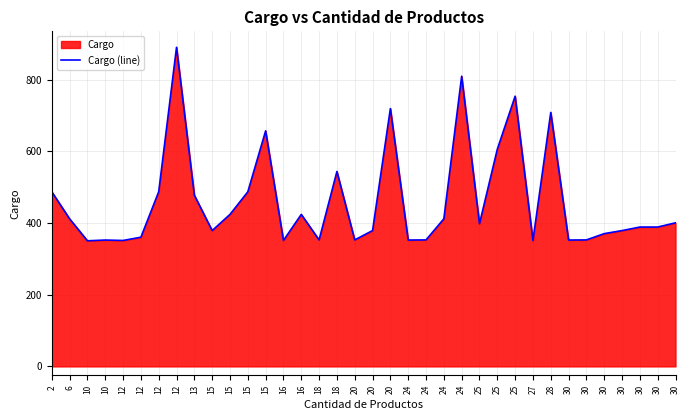

What is the smallest value displayed?

350.6